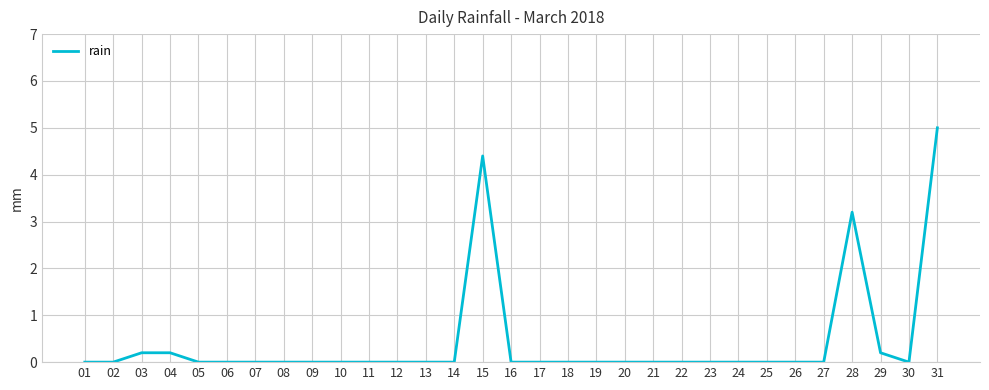

What is the greatest value displayed?

5.0